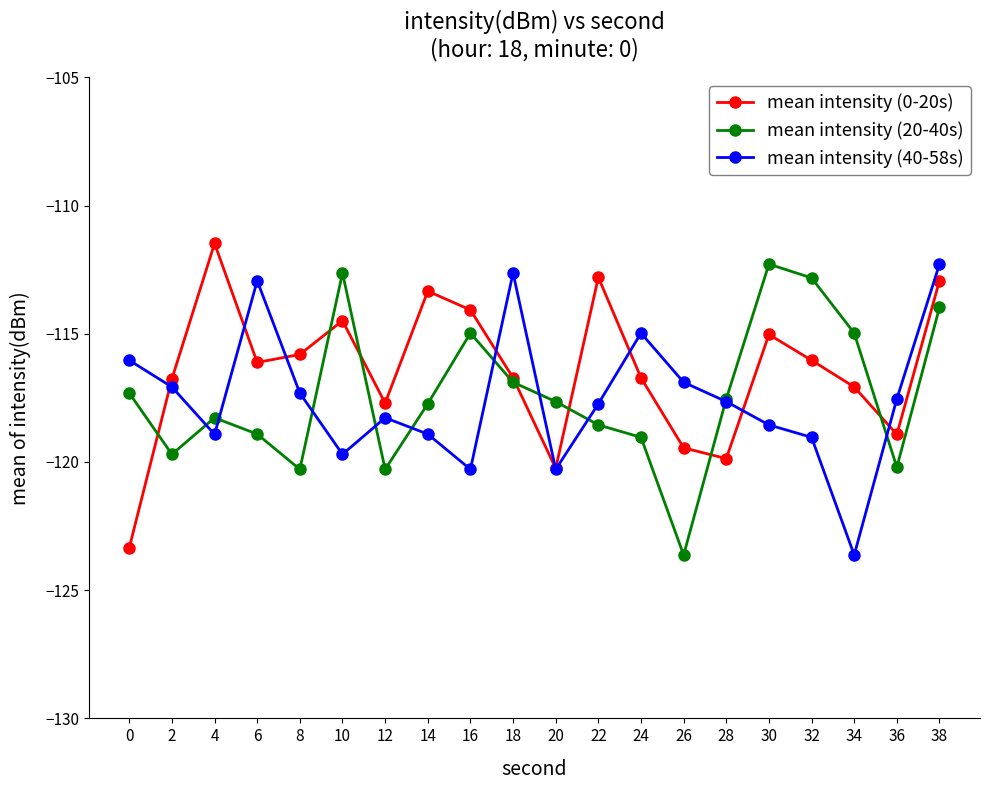

Where do mean intensity (0-20s) and mean intensity (40-58s) first cross each other?

0 and 2